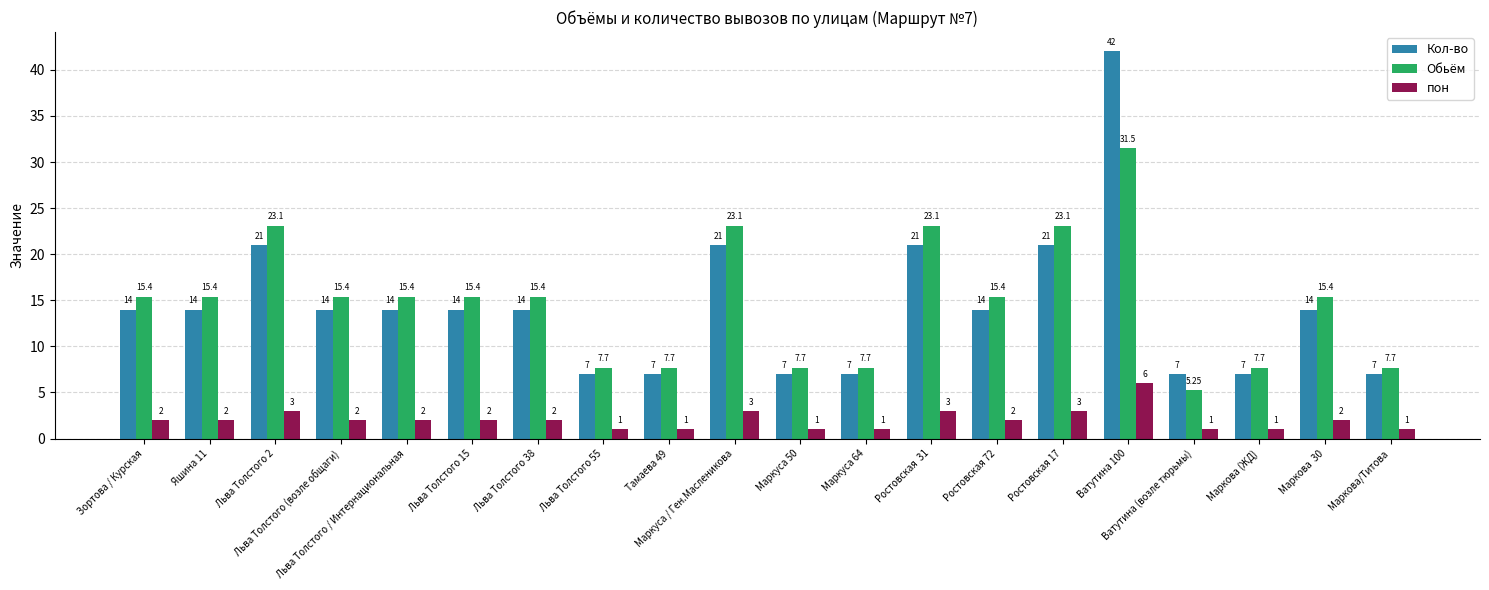

What is the lowest value of the пон series?

1.0